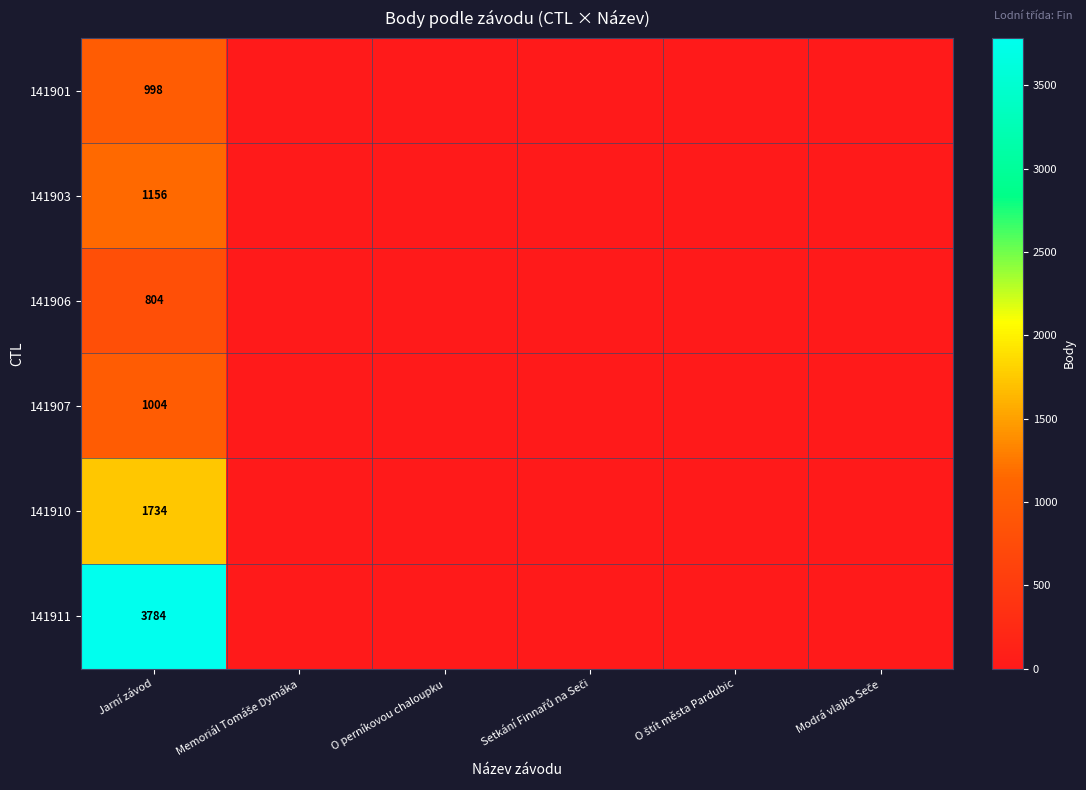

At Jarní závod, list the series in order from smallest to largest.

141906, 141901, 141907, 141903, 141910, 141911